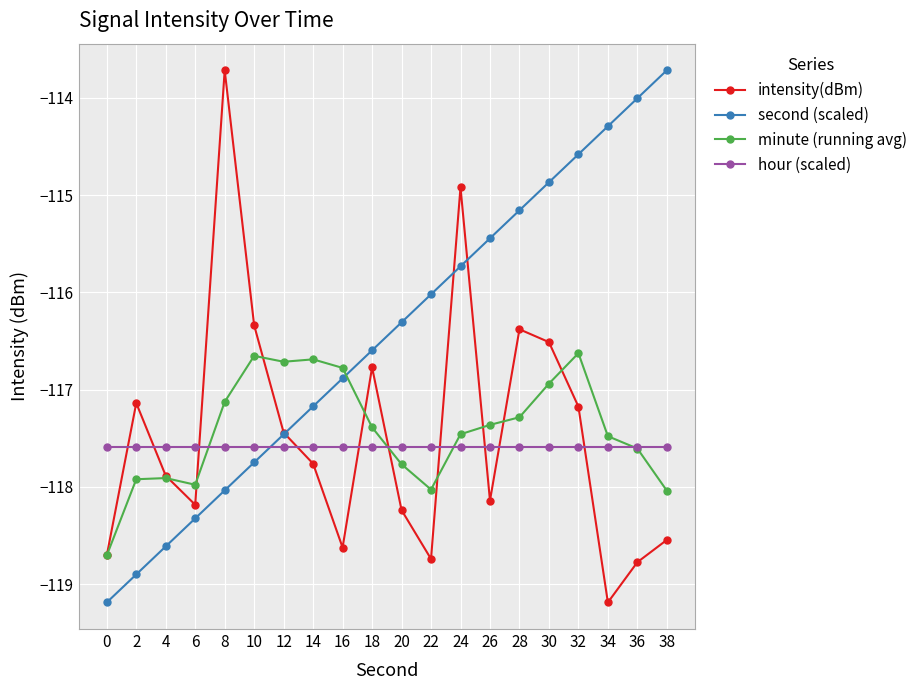

How many times do intensity(dBm) and hour (scaled) cross each other?

10